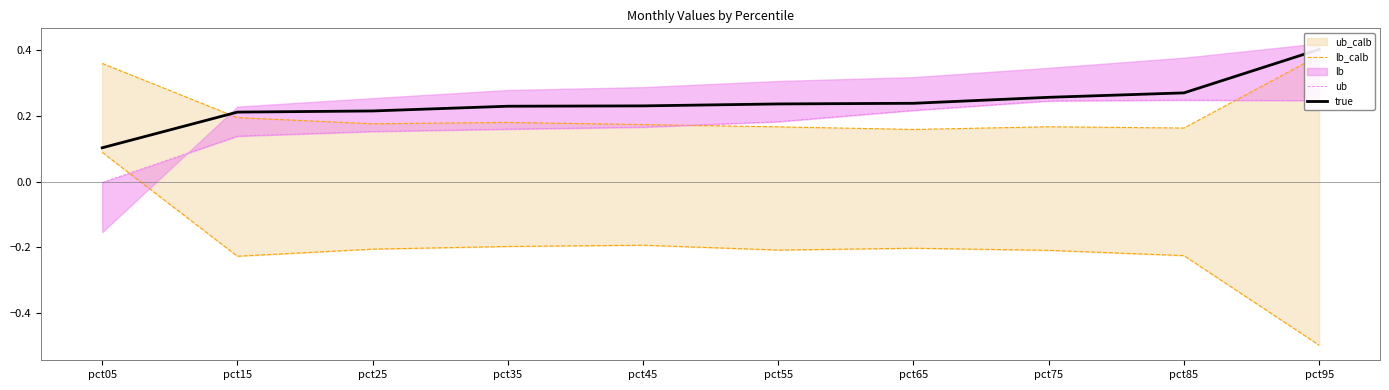

True or false: true and ub cross at least once.

False